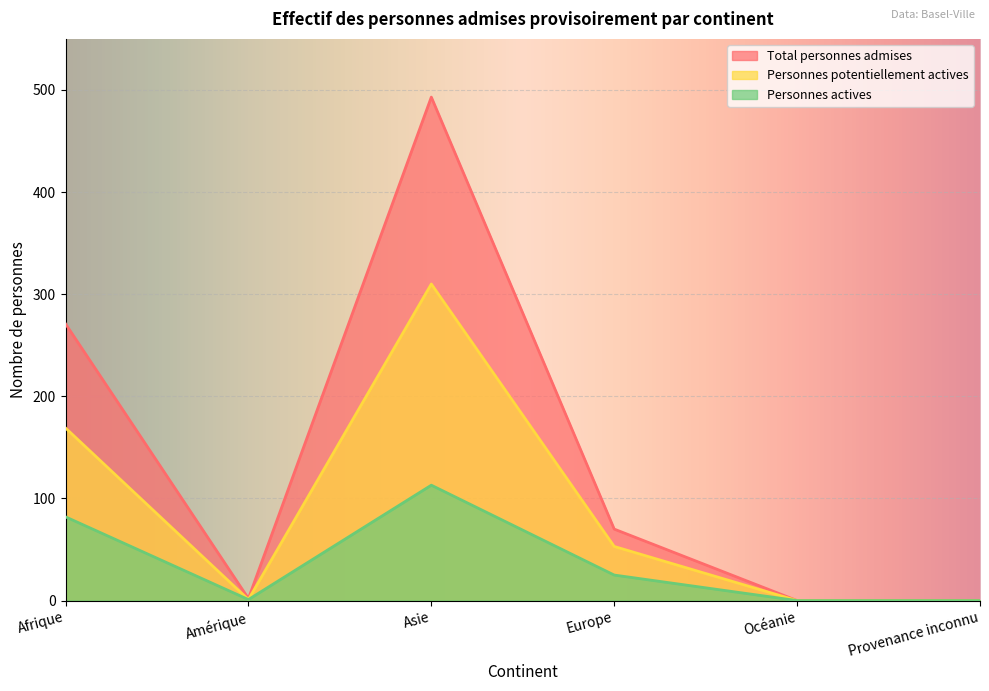

The Personnes actives series shows 82 at Afrique. True or false?

True